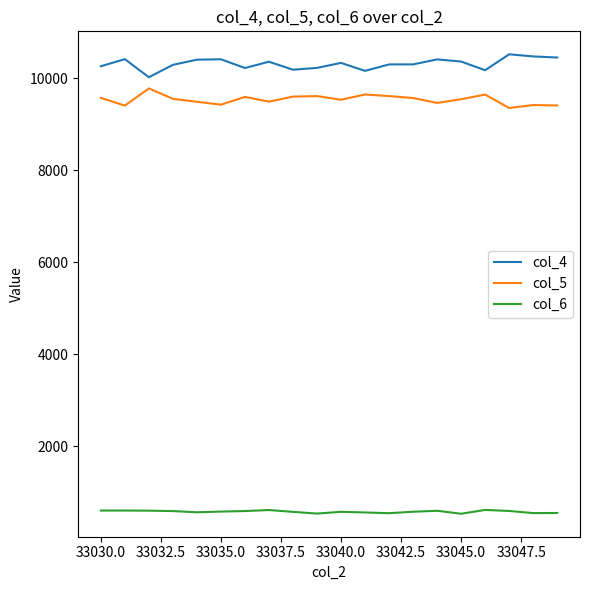

Rank the series by their maximum value, from highest to lowest.

col_4, col_5, col_6